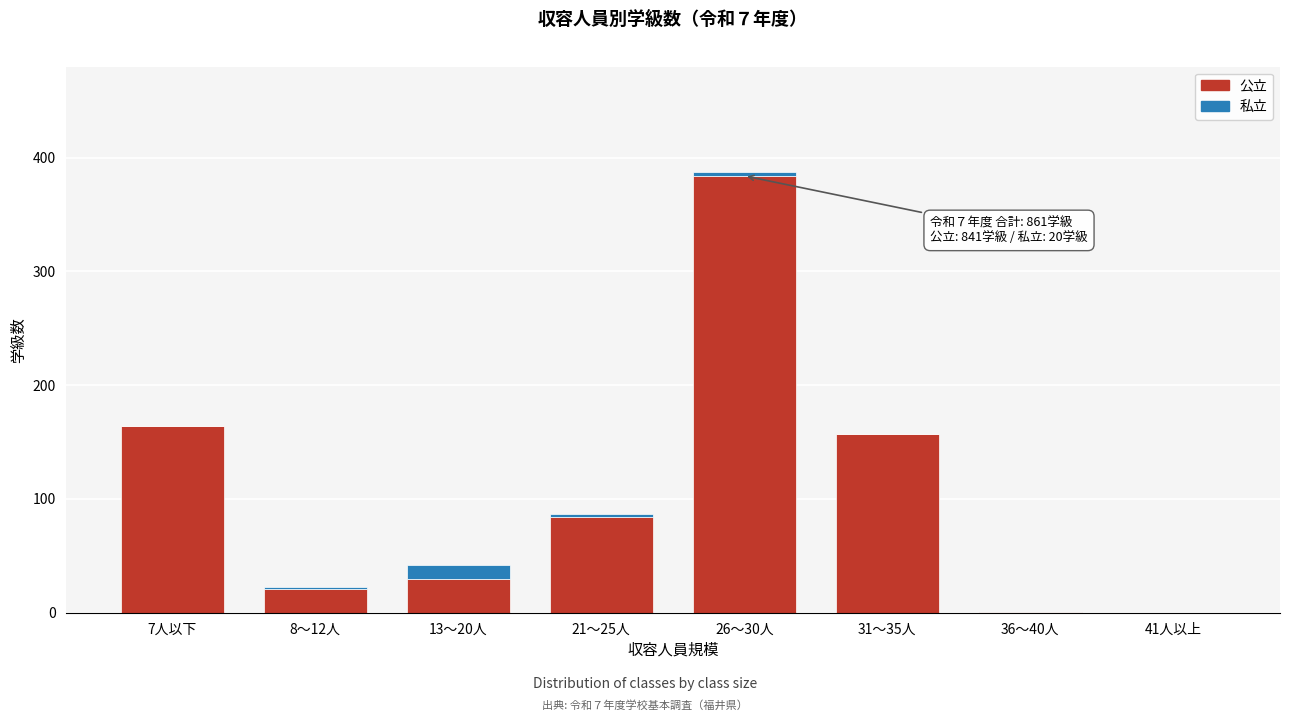

Where is 公立 nearest to the value 192?

7人以下